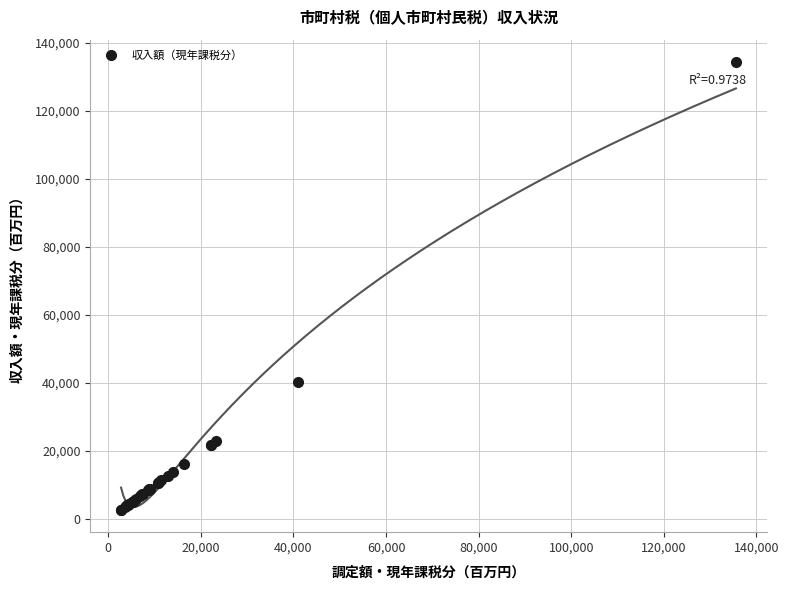

What Y value in the scatter plot is closest to 68537?

40368